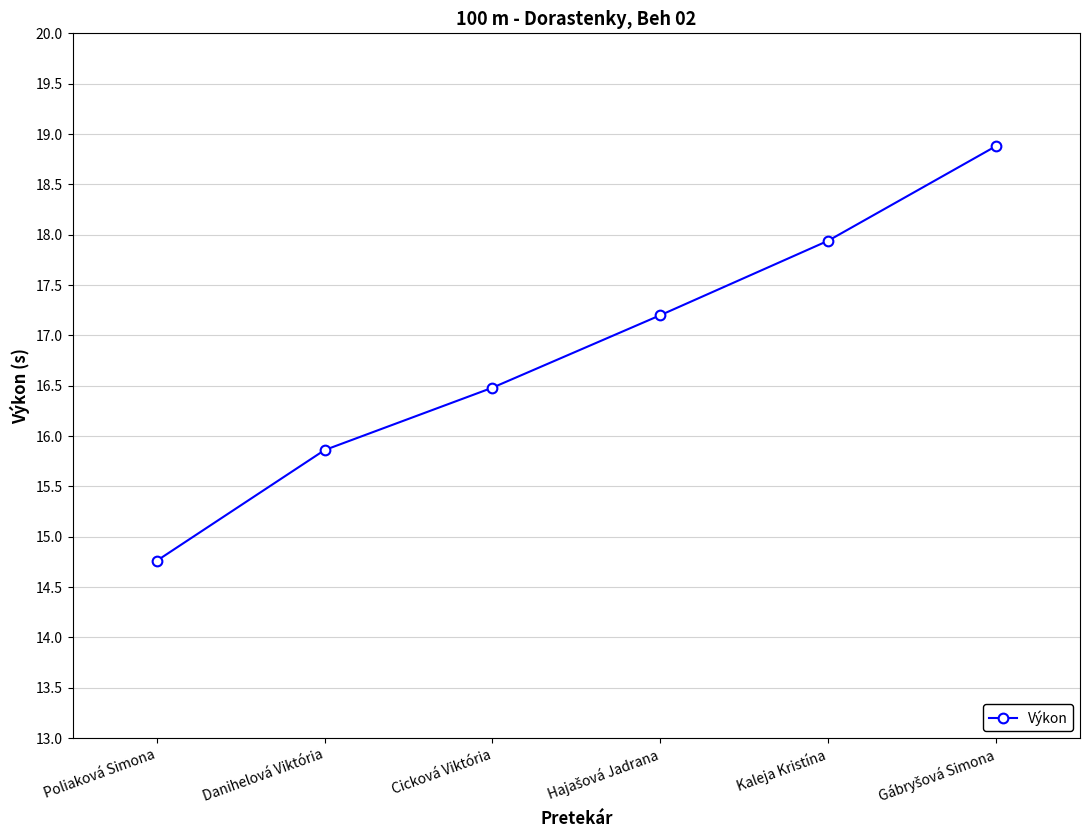

True or false: the data has more than 0 interior local peaks.

False